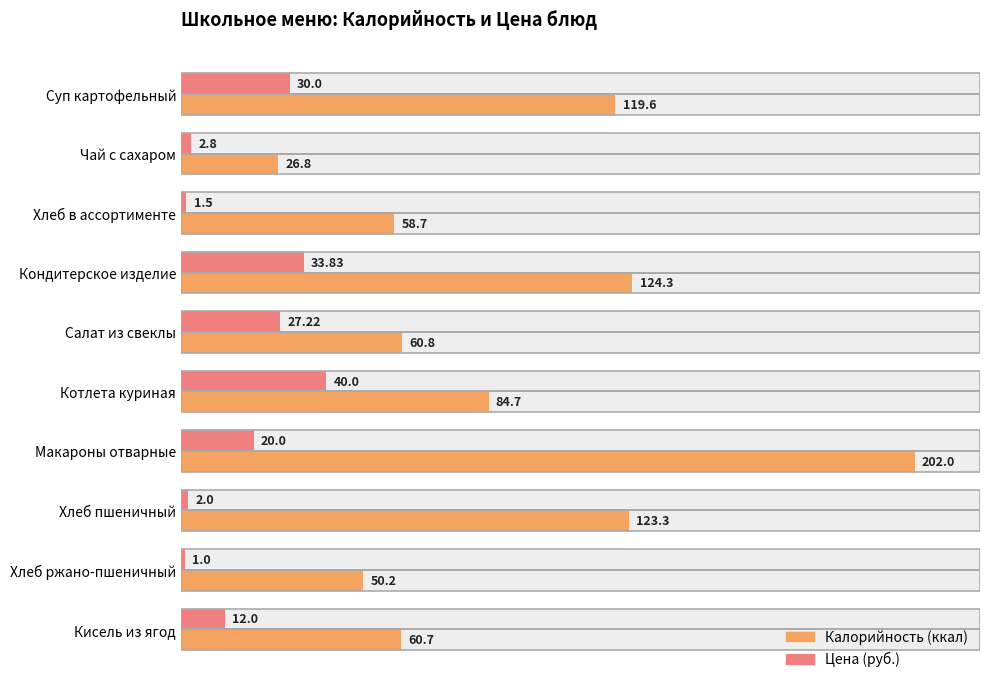

Which series has the widest spread of values?

Калорийность (ккал)